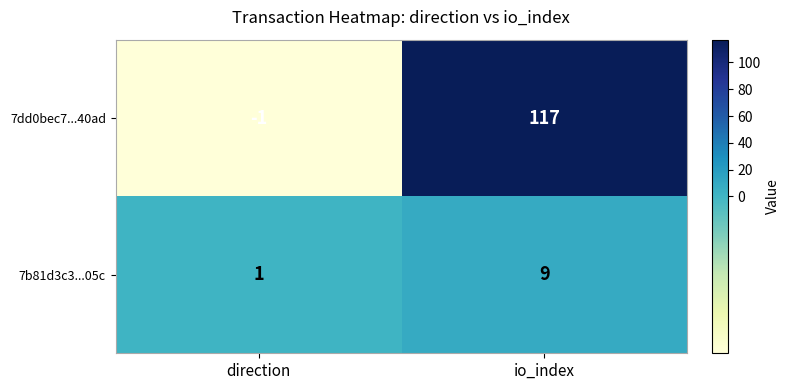

What value does the 7b81d3c3...05c series have at io_index?

9